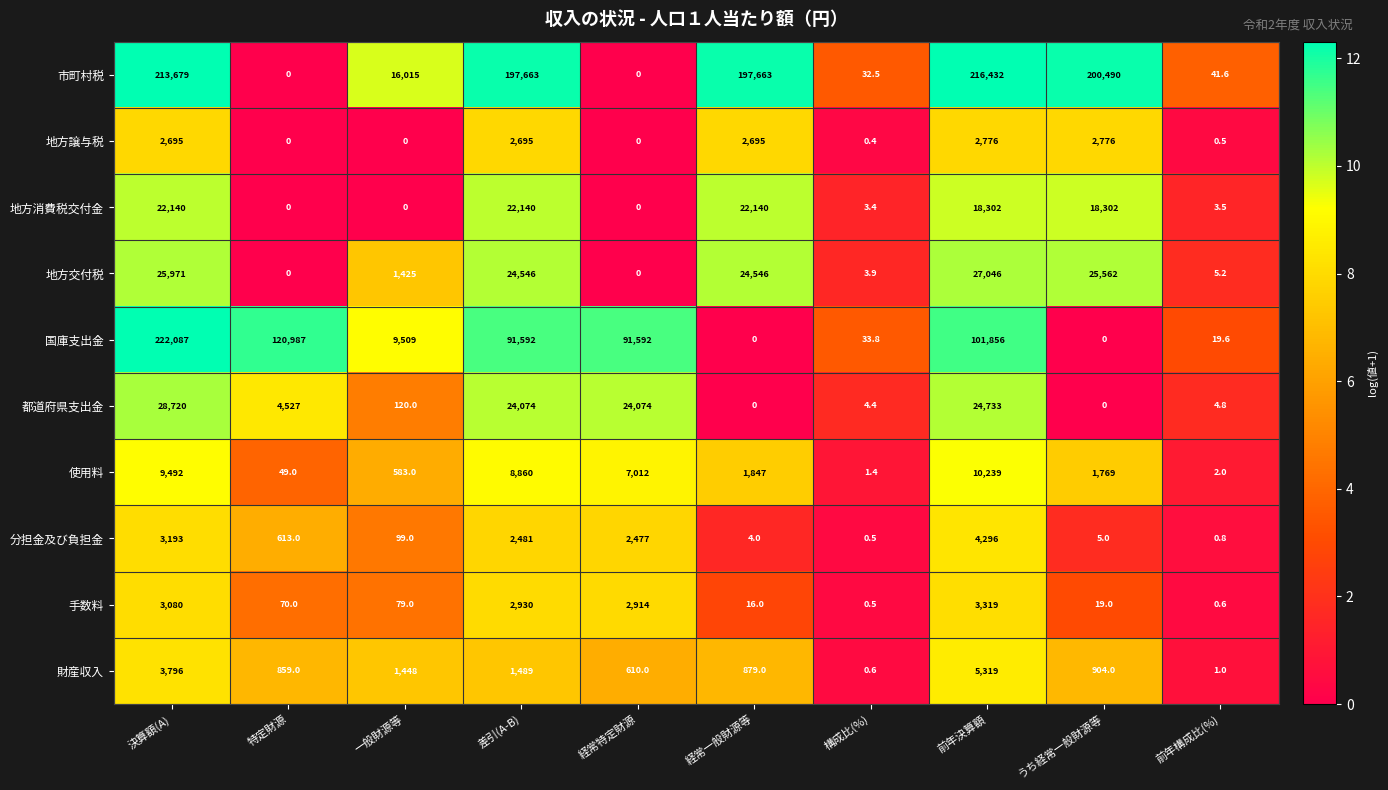

Which series has the widest spread of values?

国庫支出金